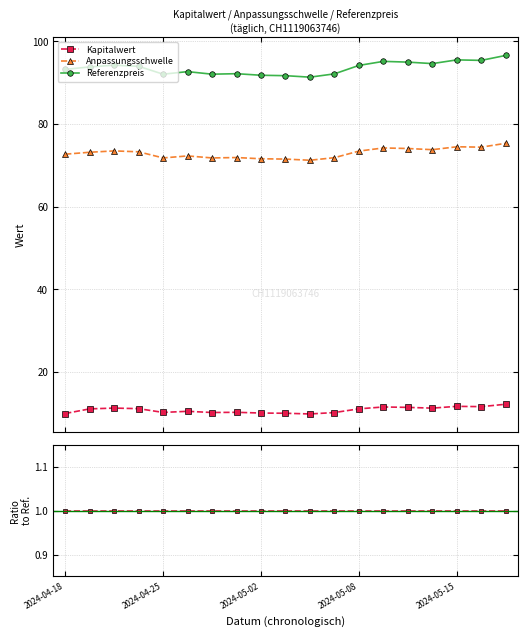

True or false: Kapitalwert and Referenzpreis cross at least once.

False